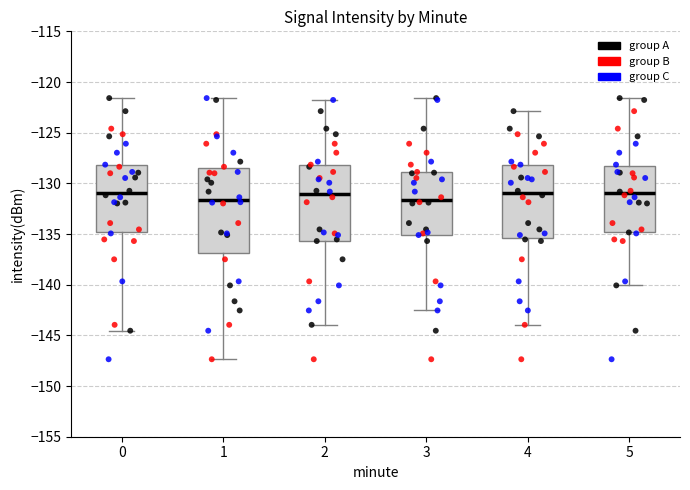

Reading left to right, read every box against the y-axis: the position of its median line, the range the box covers, and the ends of its whiskers. The values are not printed on the chart, so give them approximately, as read against the axis.

0: median -131.0, box -135.0 to -128.0, whiskers -144.5 to -121.5
1: median -131.5, box -137.0 to -128.5, whiskers -147.5 to -121.5
2: median -131.0, box -135.5 to -128.0, whiskers -144.0 to -122.0
3: median -131.5, box -135.0 to -129.0, whiskers -142.5 to -121.5
4: median -131.0, box -135.5 to -128.0, whiskers -144.0 to -123.0
5: median -131.0, box -135.0 to -128.5, whiskers -140.0 to -121.5